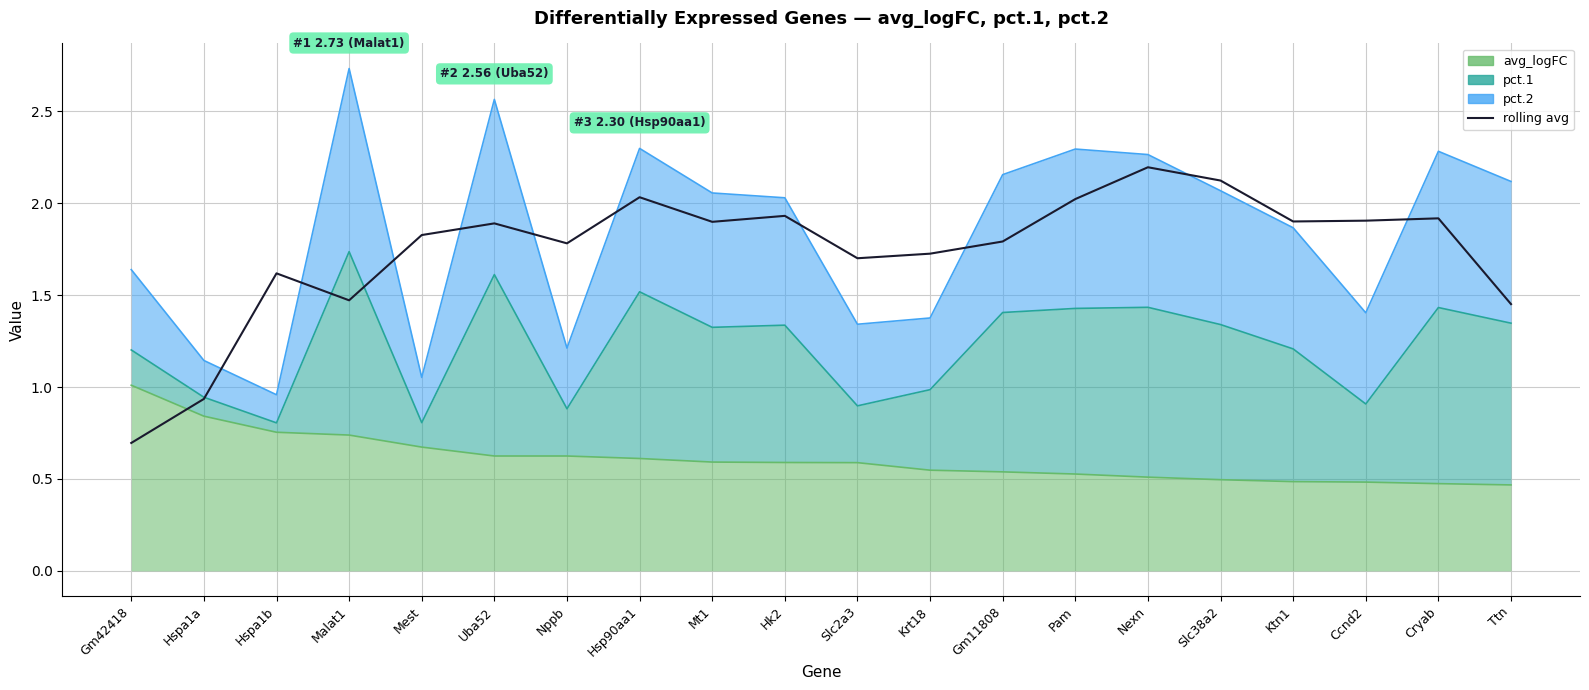

What value does the data have at Hspa1a?

0.9